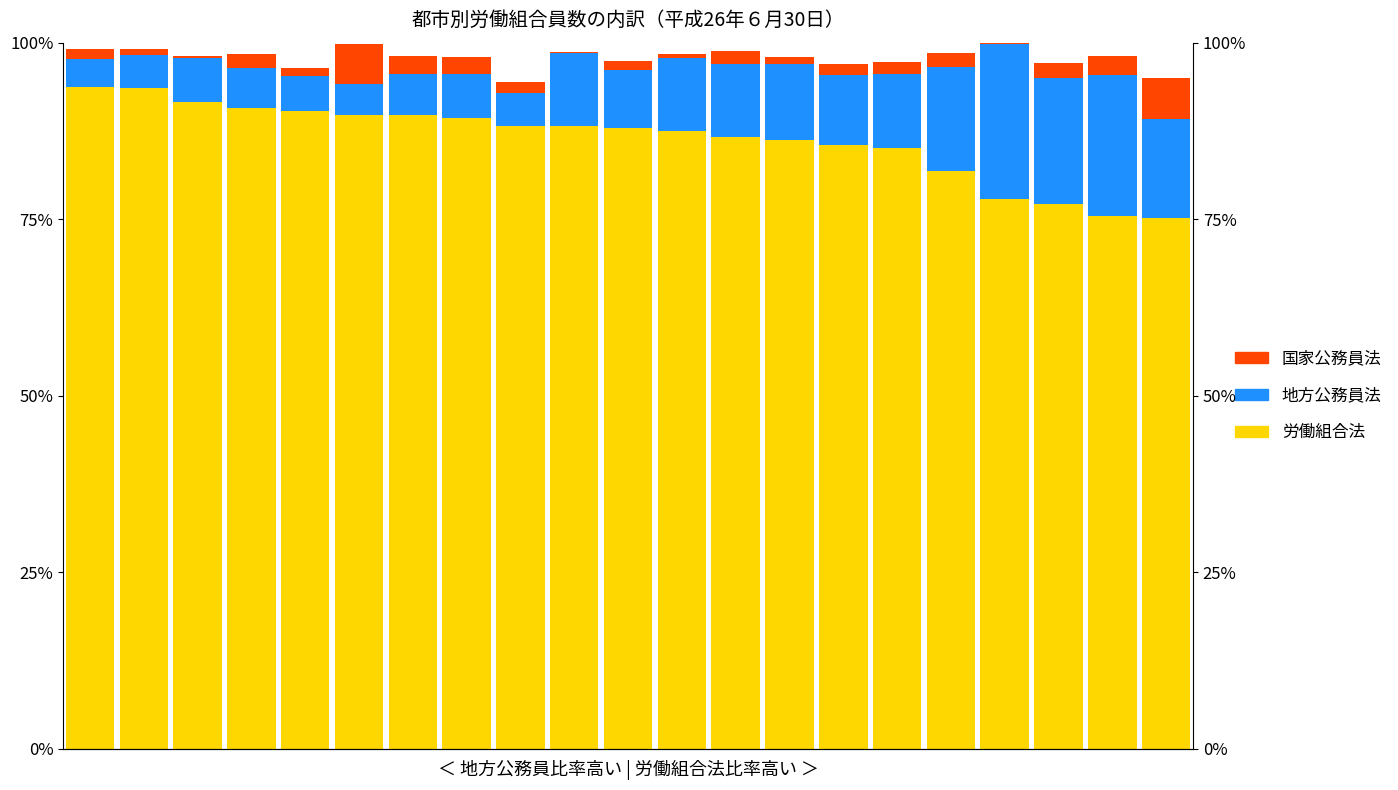

What is the sum of the 地方公務員法 values at 19 and 14?

29.9